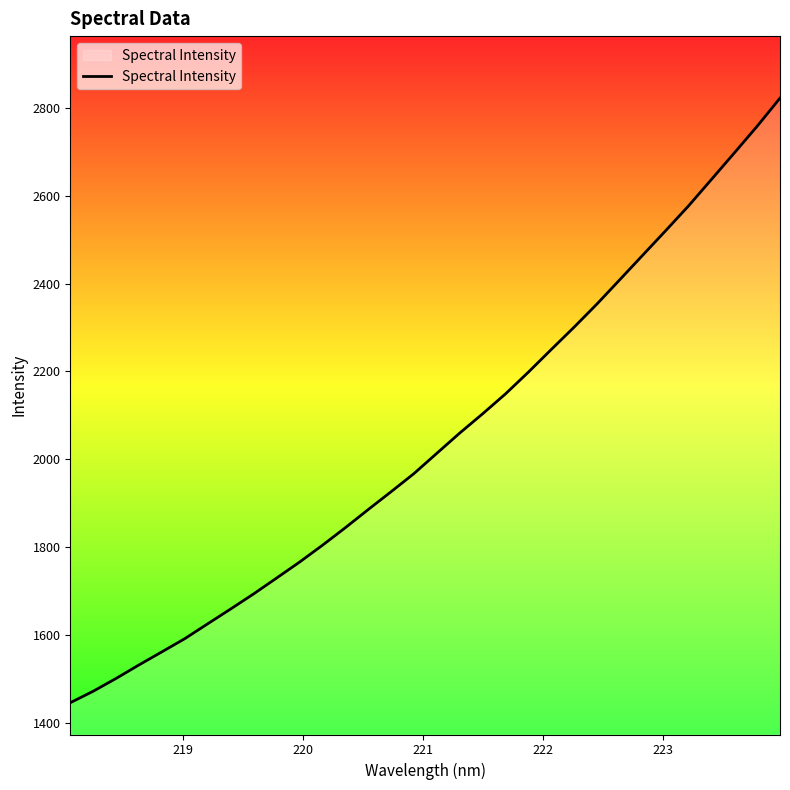

What is the difference between the maximum and minimum values?

1375.9